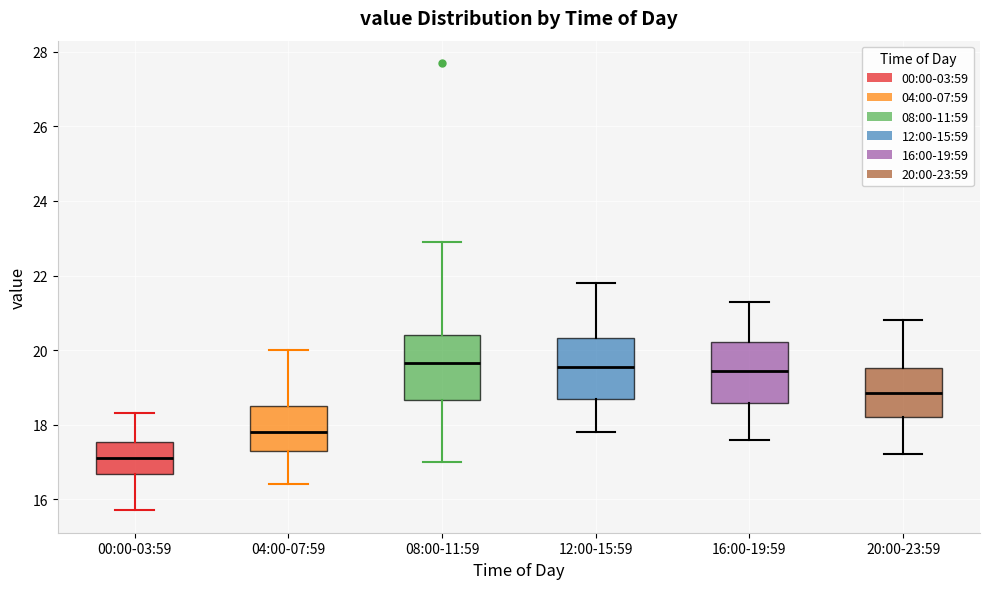

Where does the upper whisker of the box for 12:00-15:59 end on the y-axis? The values are not printed on the chart, so give them approximately, as read against the axis.

21.8